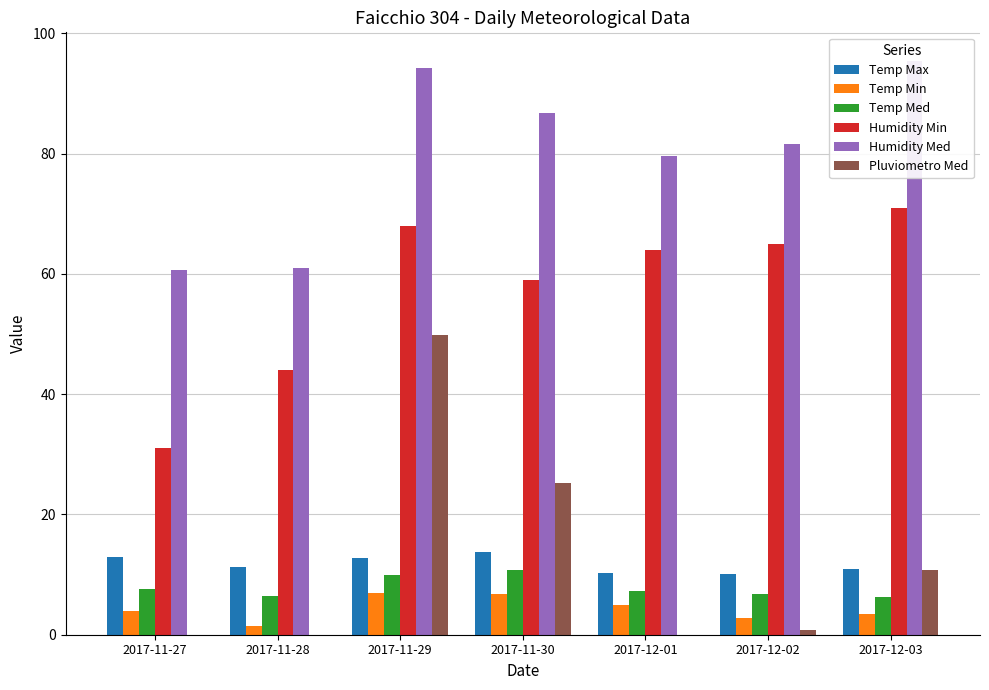

What is the difference between the Temp Max values at 2017-11-27 and 2017-12-02?

2.9